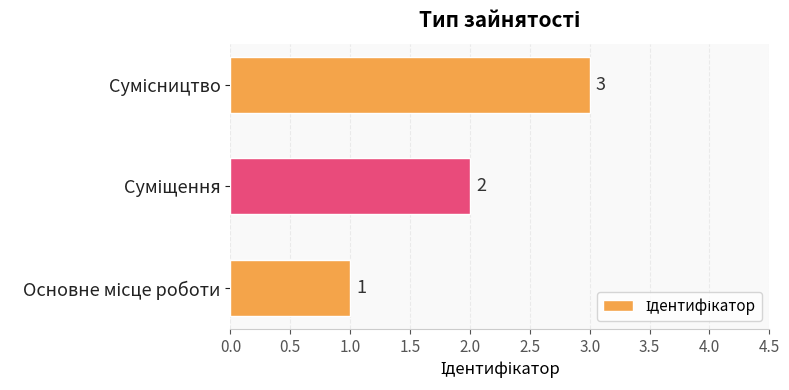

What is the sum of all values?

6